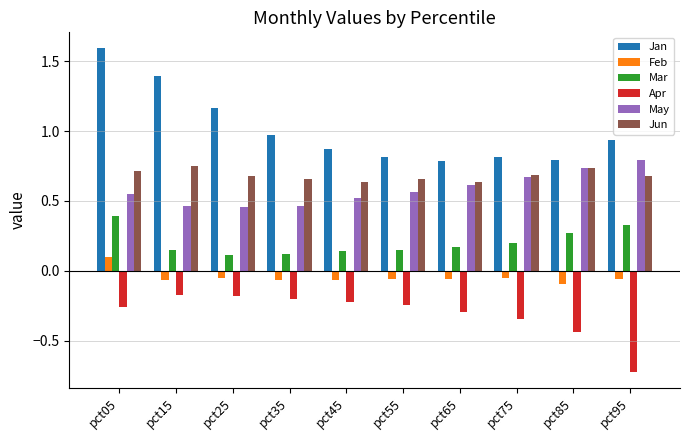

Is it true that Jun equals 0.9 at pct45?

False